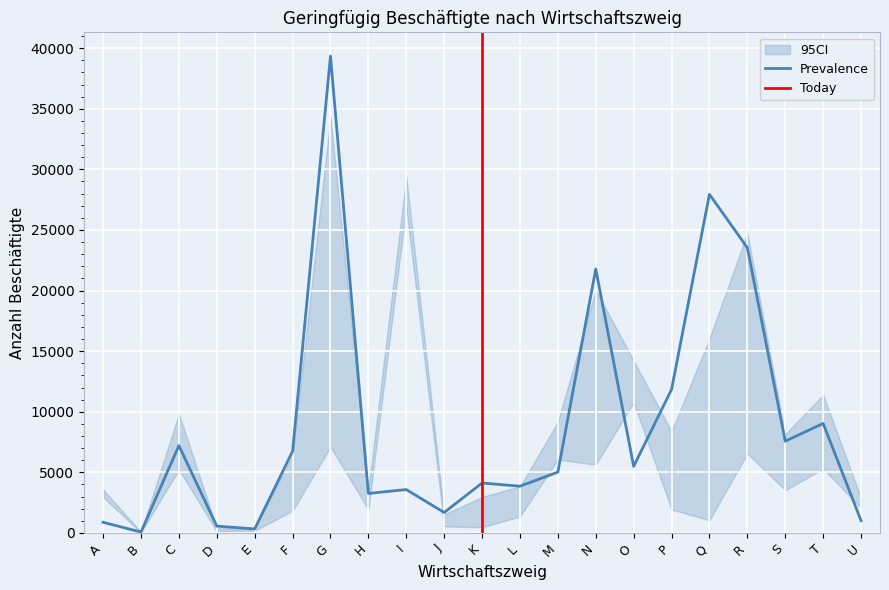

Where is the first local maximum for Arbeiter Frauen?

C